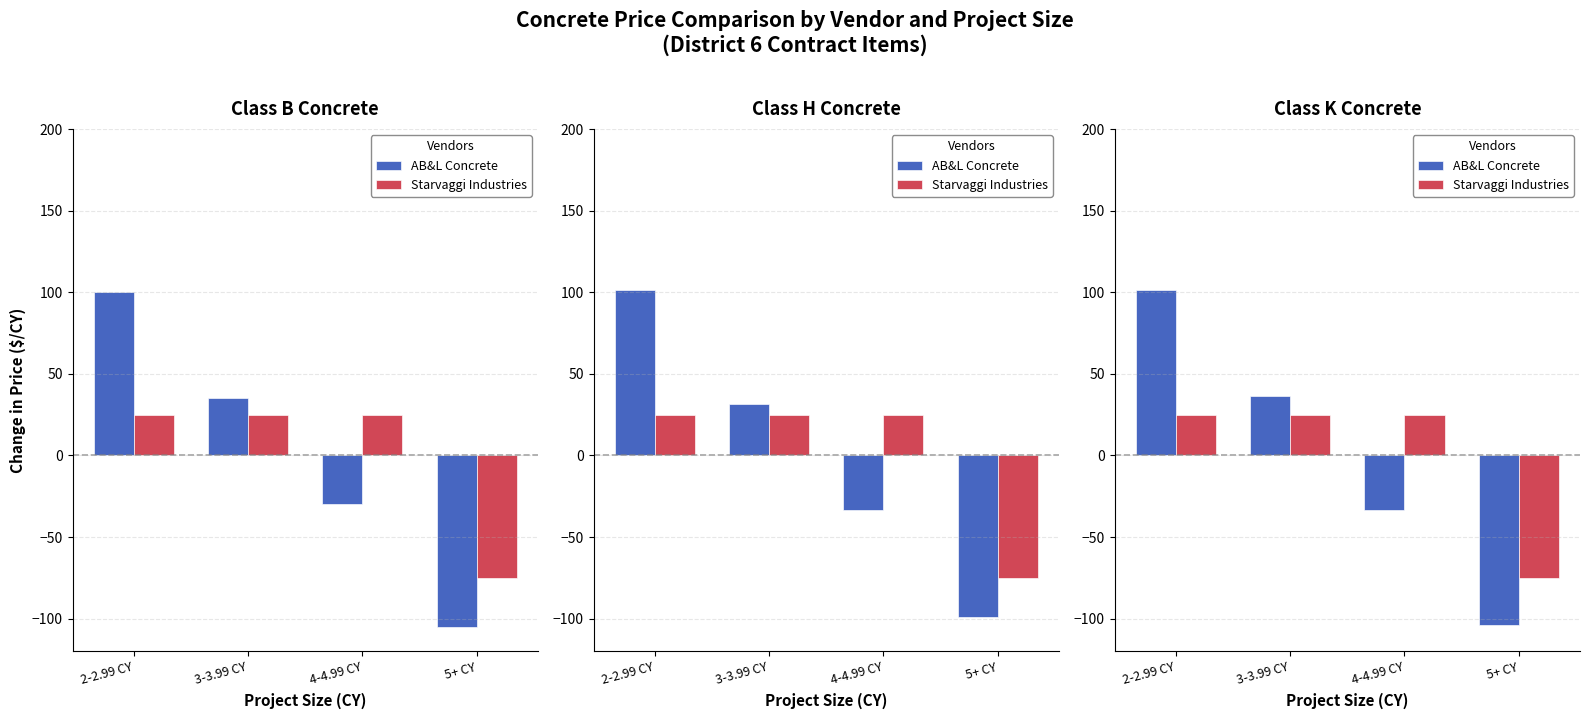

Is it true that AB&L Concrete equals -33.8 at 4-4.99 CY?

True